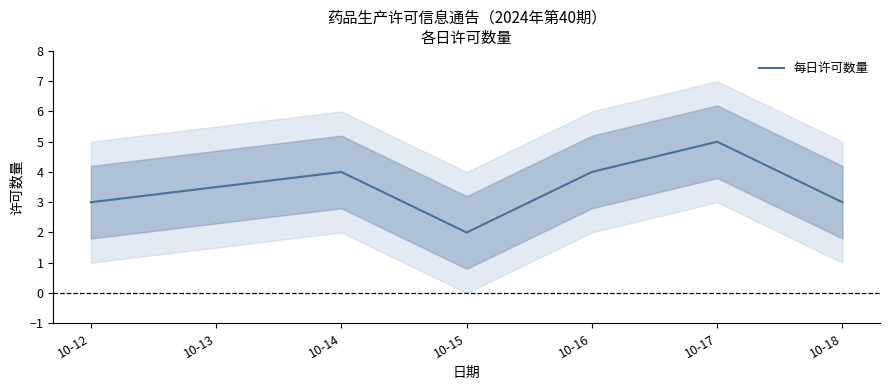

Does the chart display data point markers on the line(s)?

No